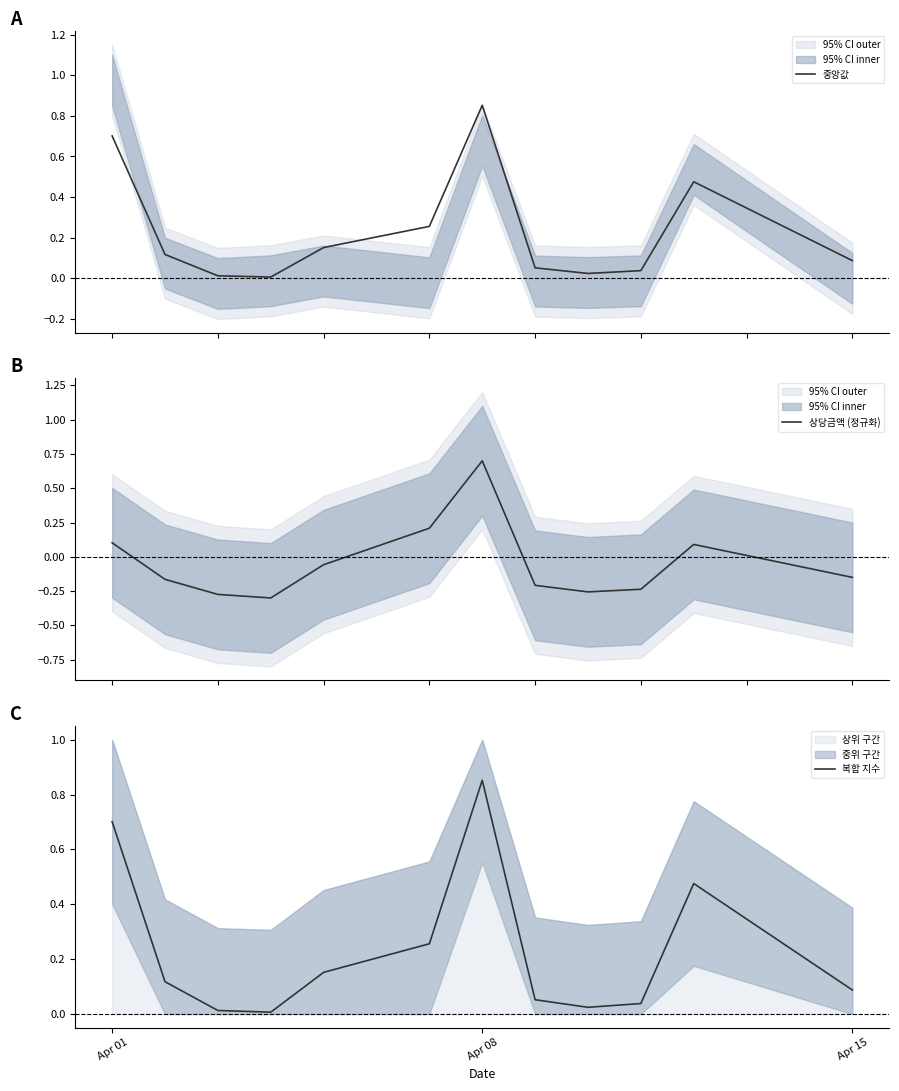

True or false: 상당금액 (정규화) and 중앙값 cross at least once.

False